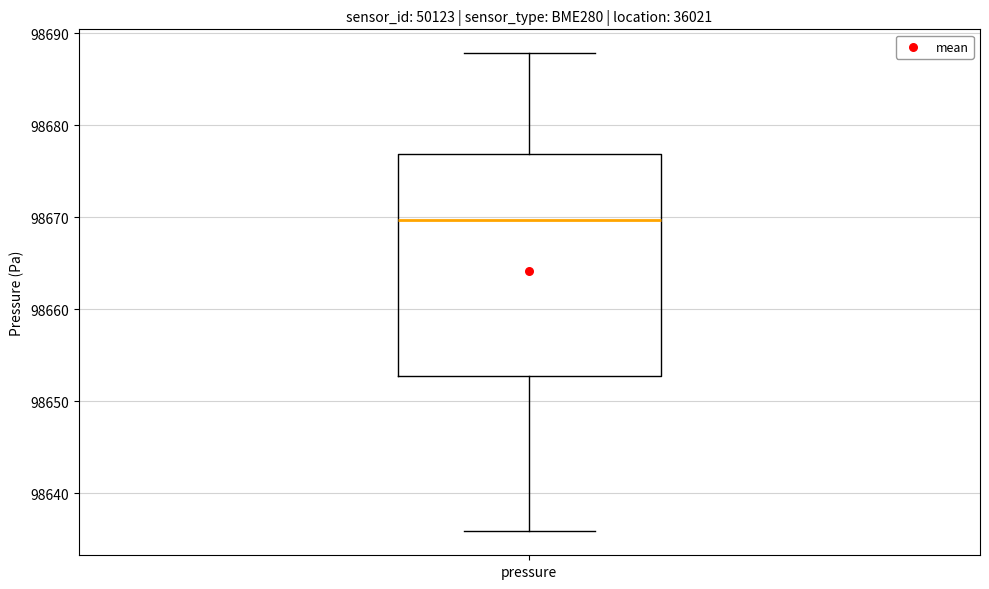

Transcribe this box plot: give where the median line is, the range the box spans, and where the two whiskers end, as read against the y-axis. The values are not printed on the chart, so give them approximately, as read against the axis.

median 98670, box 98653 to 98677, whiskers 98636 to 98688